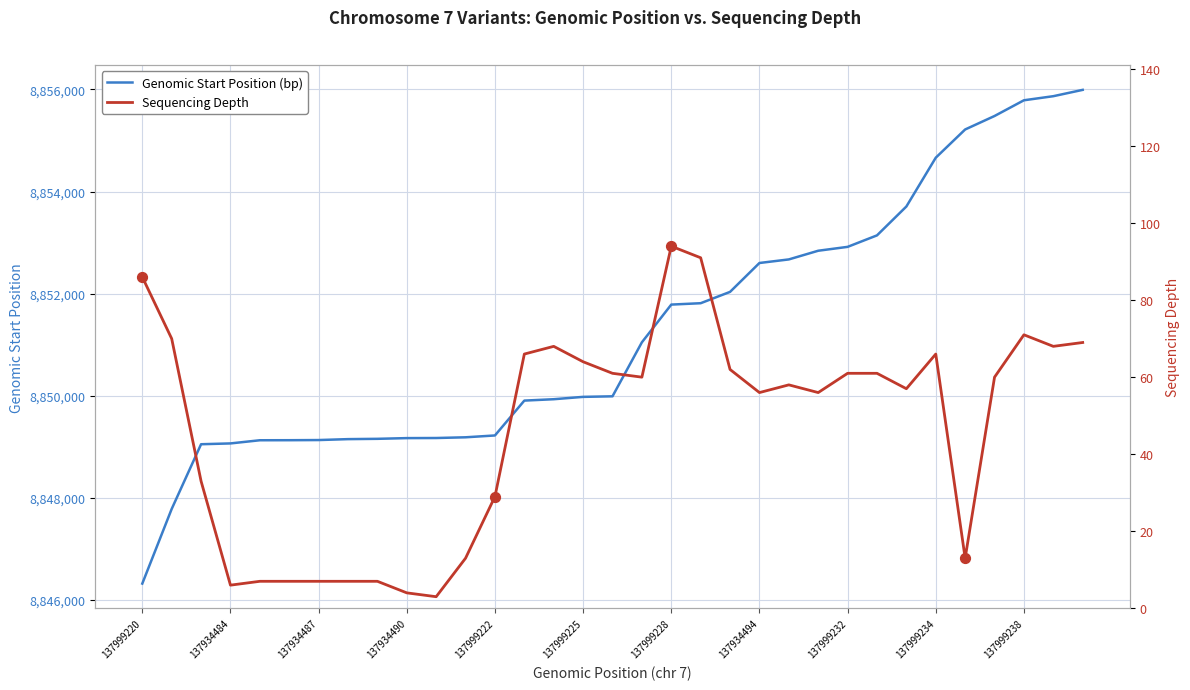

What is the minimum value for Genomic Start Position (bp)?

8846319